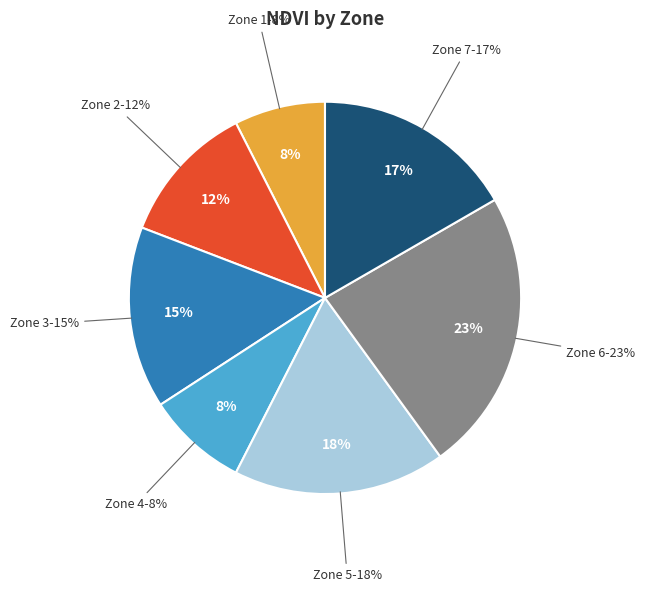

True or false: Zone 2 accounts for 20% of the total.

False